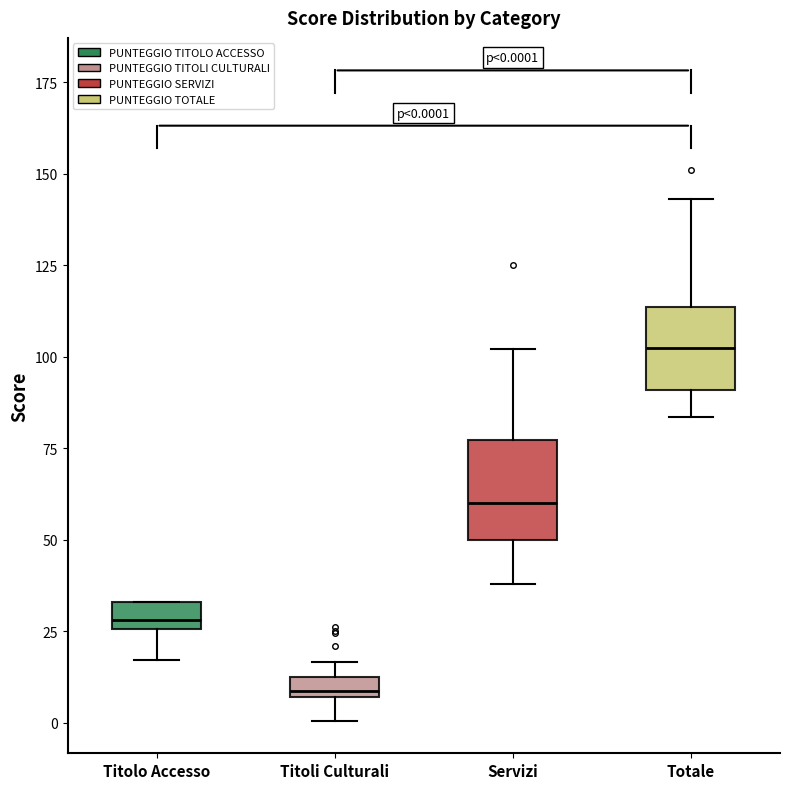

Which box's median line is the highest?

Totale